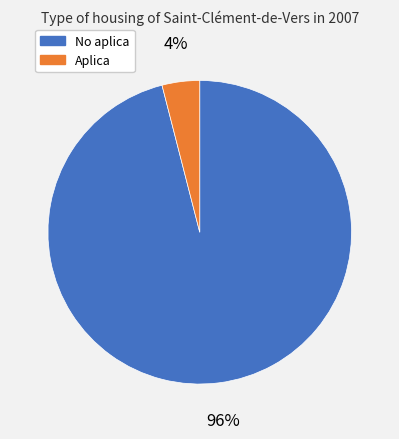

Is there a majority slice in this chart?

Yes